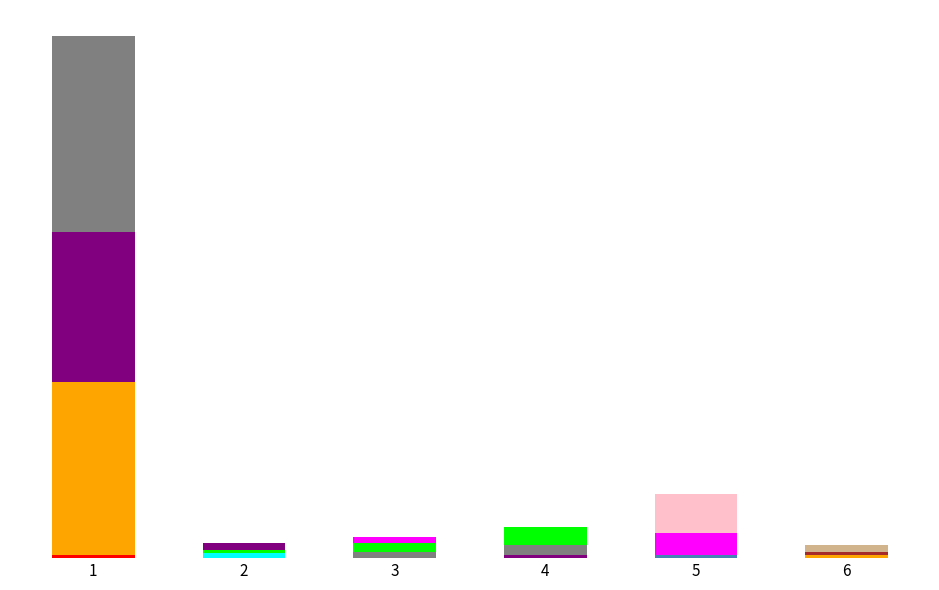

What is the smallest value displayed?

2